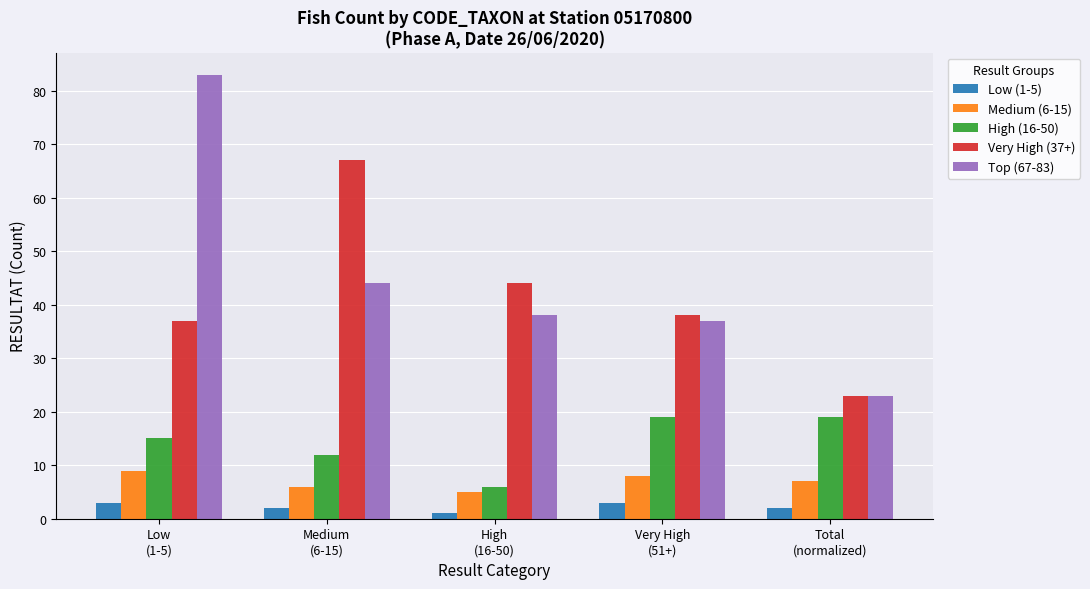

Reading right to left, list all the values displayed in this chart.

Low (1-5): Total
(normalized)=2	Very High
(51+)=3	High
(16-50)=1	Medium
(6-15)=2	Low
(1-5)=3
Medium (6-15): Total
(normalized)=7	Very High
(51+)=8	High
(16-50)=5	Medium
(6-15)=6	Low
(1-5)=9
High (16-50): Total
(normalized)=19	Very High
(51+)=19	High
(16-50)=6	Medium
(6-15)=12	Low
(1-5)=15
Very High (37+): Total
(normalized)=23	Very High
(51+)=38	High
(16-50)=44	Medium
(6-15)=67	Low
(1-5)=37
Top (67-83): Total
(normalized)=23	Very High
(51+)=37	High
(16-50)=38	Medium
(6-15)=44	Low
(1-5)=83